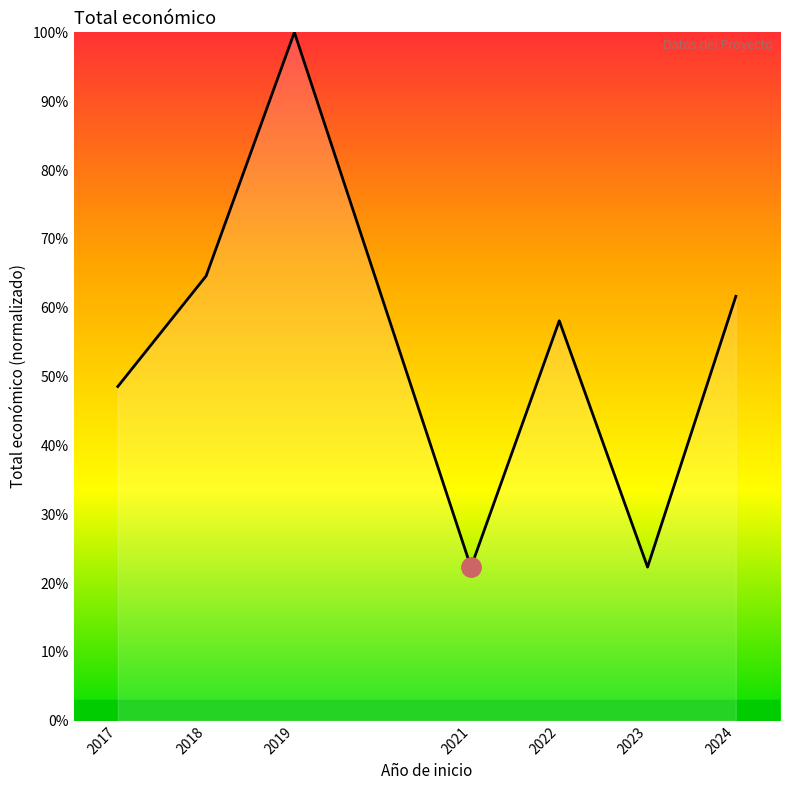

What is the sum of all values?

377.5